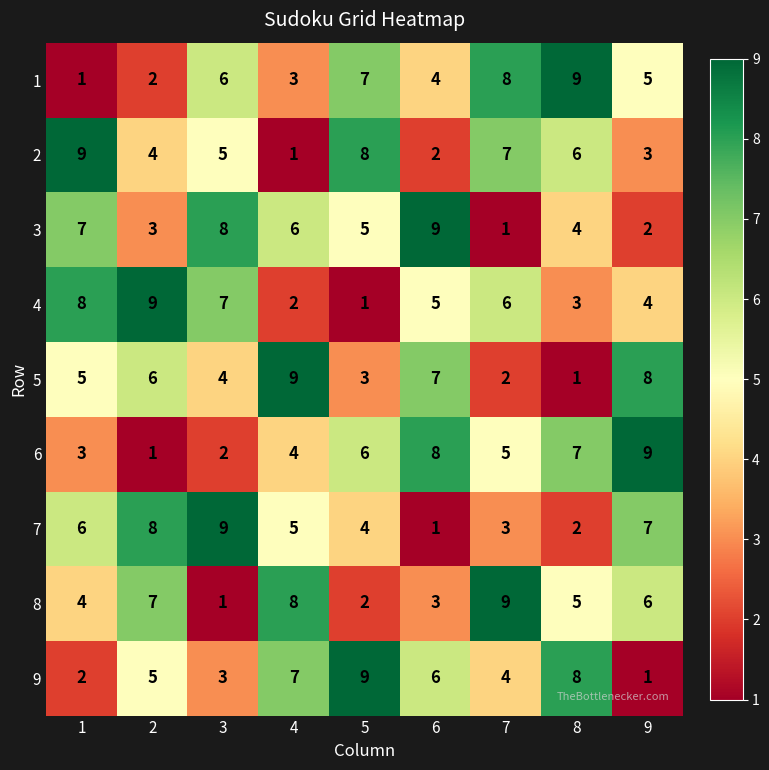

List the labels in order of 1 value, smallest first.

1, 2, 4, 6, 9, 3, 5, 7, 8